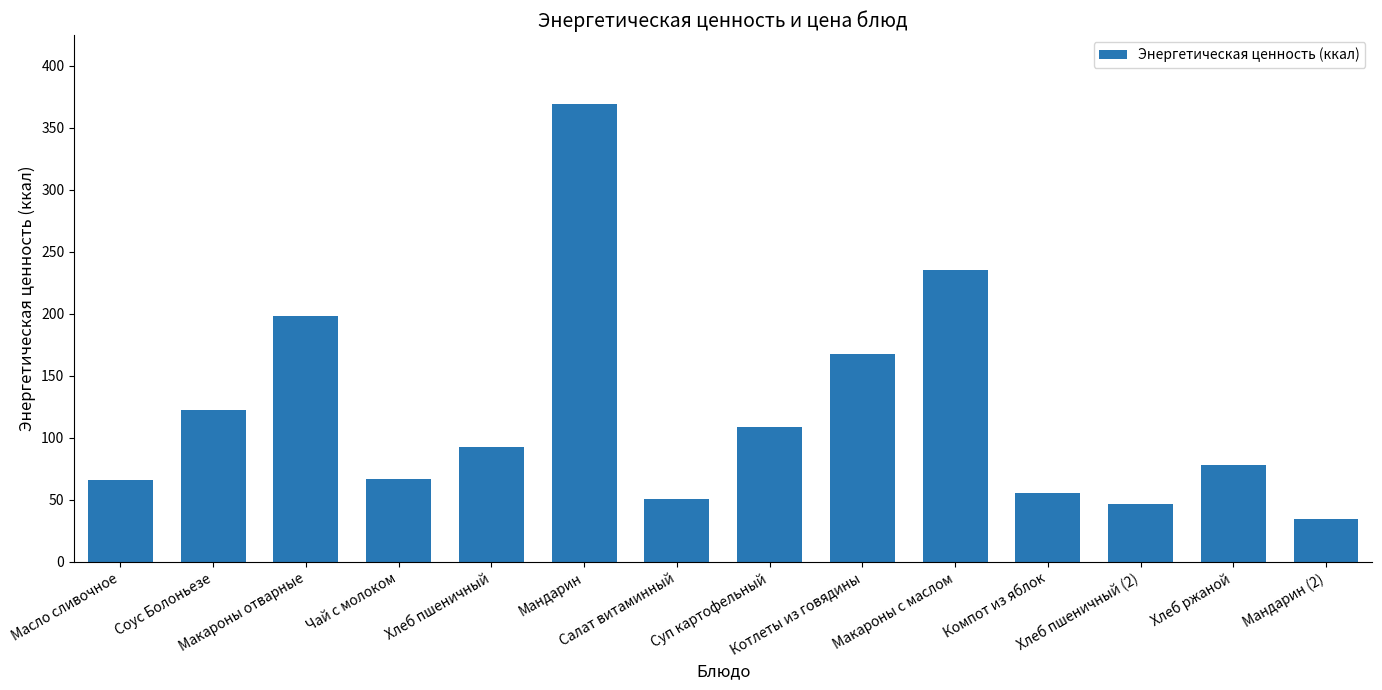

Where does the data first go above 93?

Соус Болоньезе